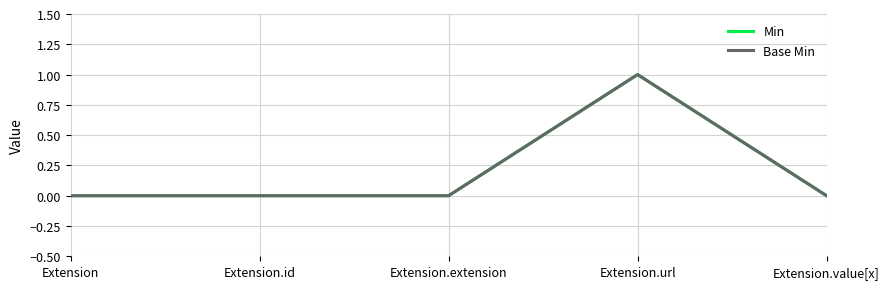

The Base Min series shows 0 at Extension. True or false?

True